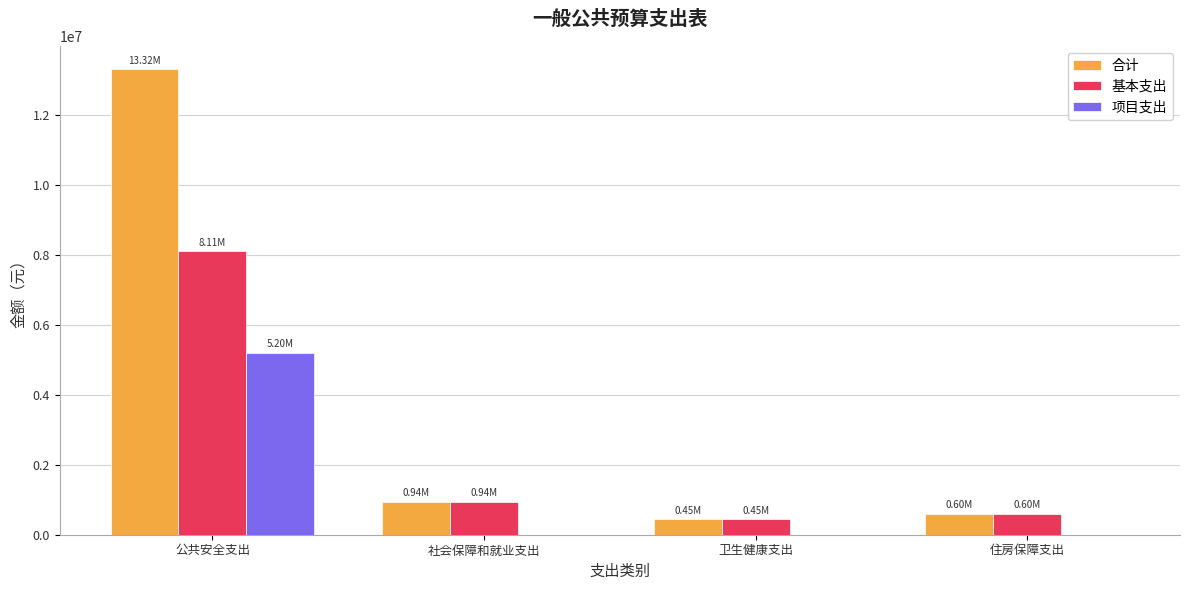

What is the sum of the 合计 values at 社会保障和就业支出 and 住房保障支出?

1540296.4